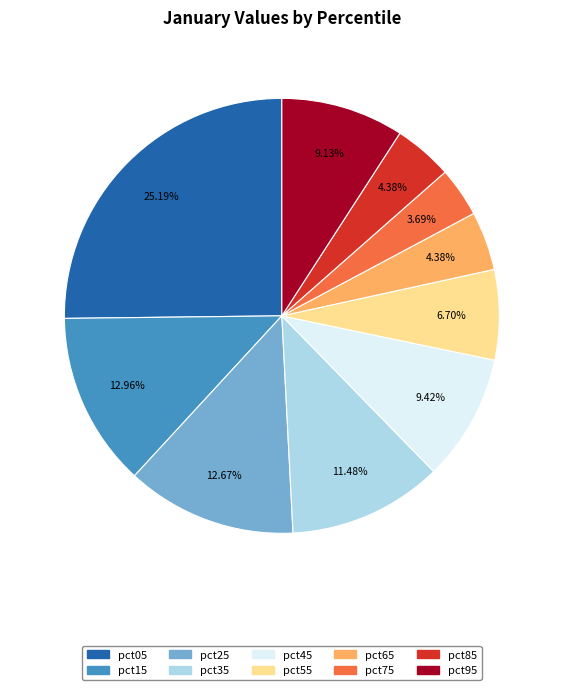

Is there a majority slice in this chart?

No